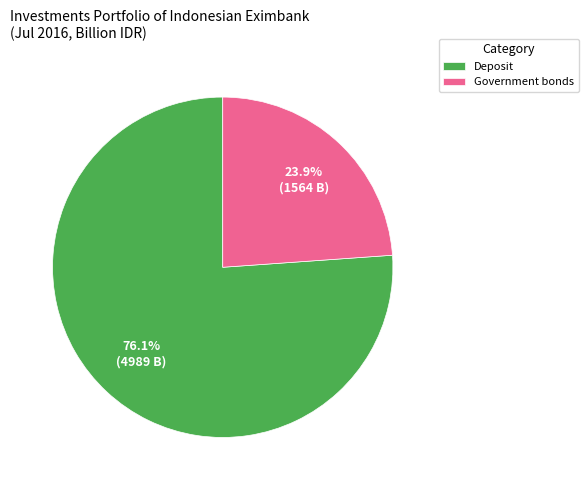

Is Deposit the majority of the pie?

Yes